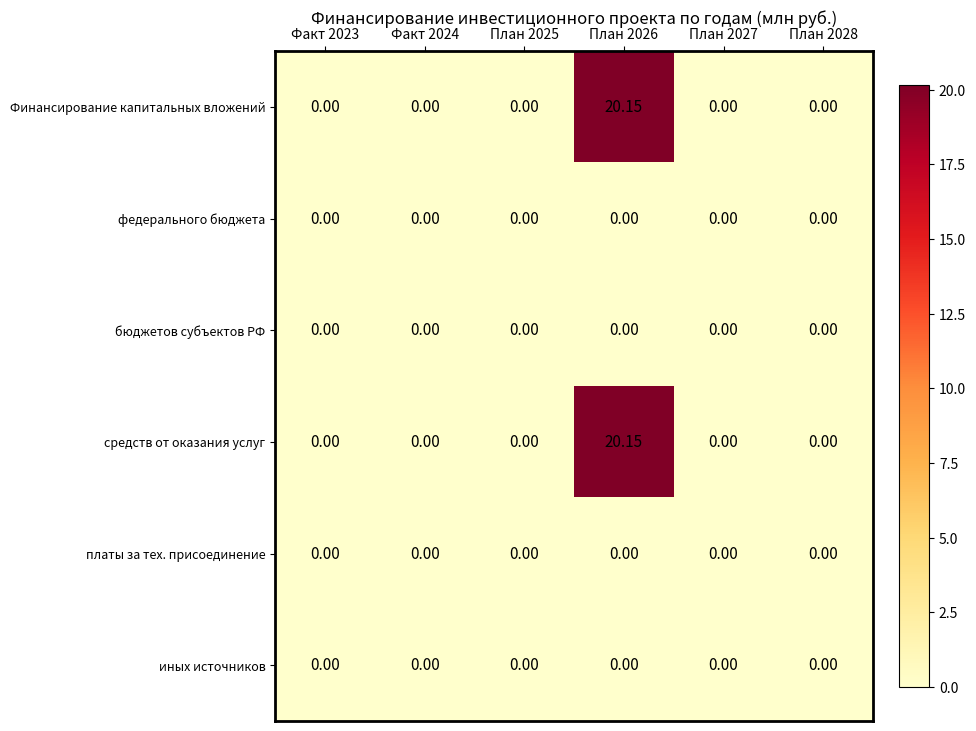

Is the value of Финансирование капитальных вложений at План 2026 greater than the value of федерального бюджета at План 2026?

Yes